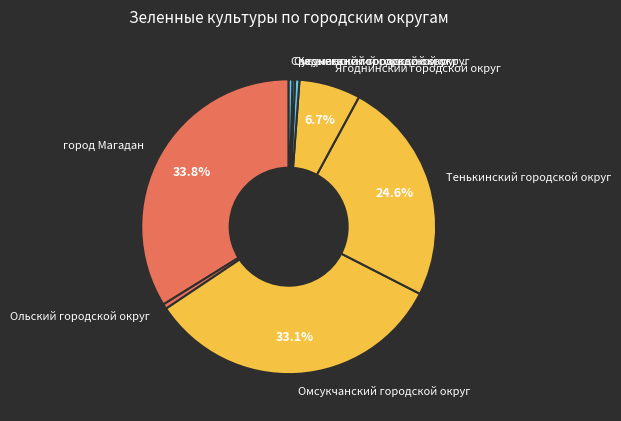

Is the sum of Среднеканский городской округ and Ягоднинский городской округ greater than half?

No